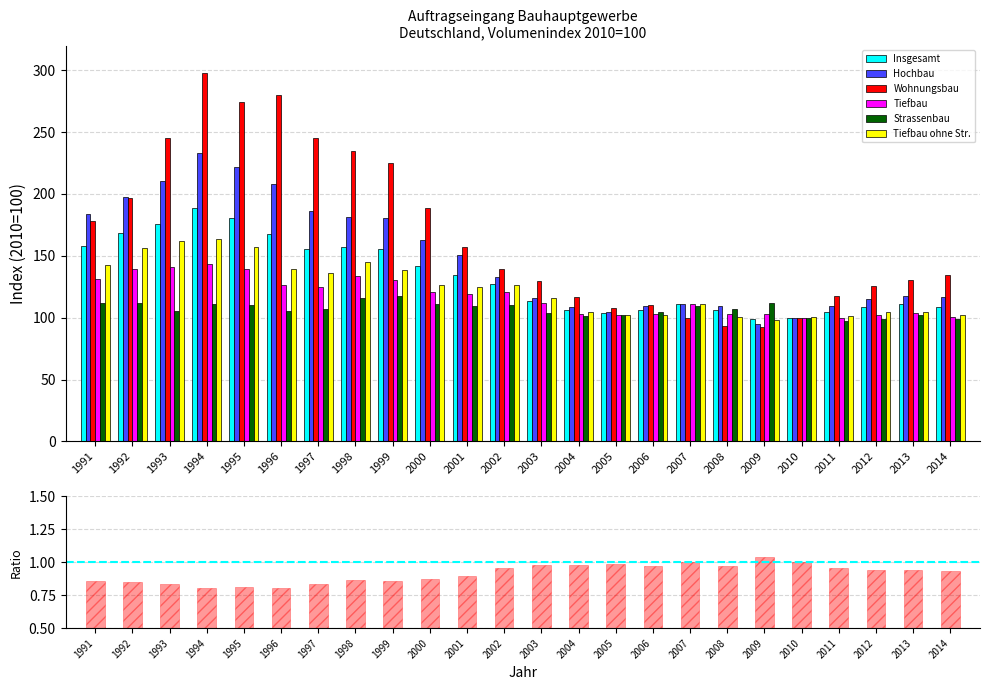

What is the difference between the highest and lowest values at 2008?

16.4